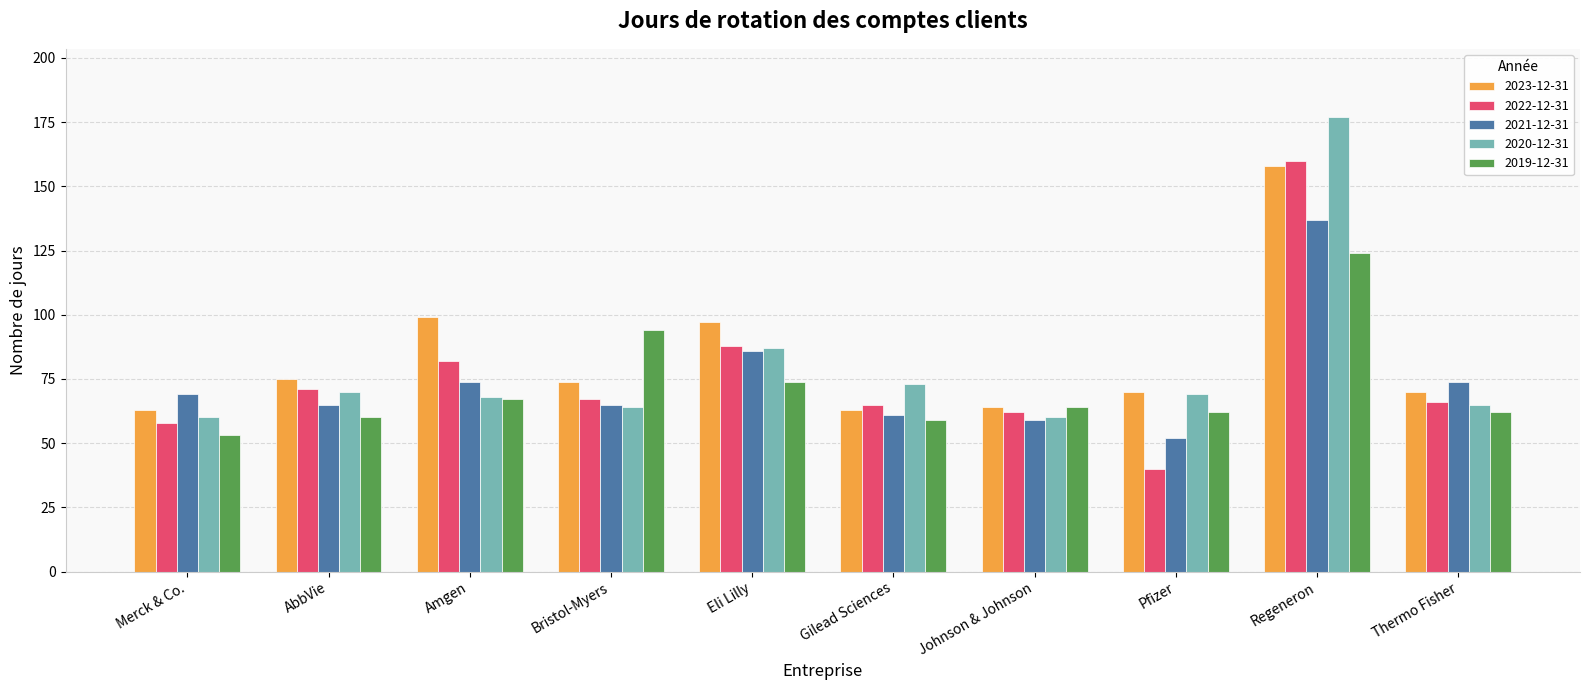

What is the label of the 3rd bar from the right?

Pfizer